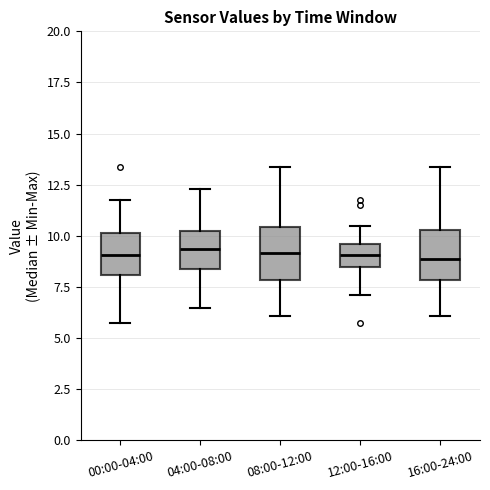

Reading left to right, read every box against the y-axis: the position of its median line, the range the box covers, and the ends of its whiskers. The values are not printed on the chart, so give them approximately, as read against the axis.

00:00-04:00: median 9.0, box 8.0 to 10.0, whiskers 5.5 to 11.5
04:00-08:00: median 9.5, box 8.5 to 10.0, whiskers 6.5 to 12.5
08:00-12:00: median 9.0, box 8.0 to 10.5, whiskers 6.0 to 13.5
12:00-16:00: median 9.0, box 8.5 to 9.5, whiskers 7.0 to 10.5
16:00-24:00: median 9.0, box 8.0 to 10.5, whiskers 6.0 to 13.5